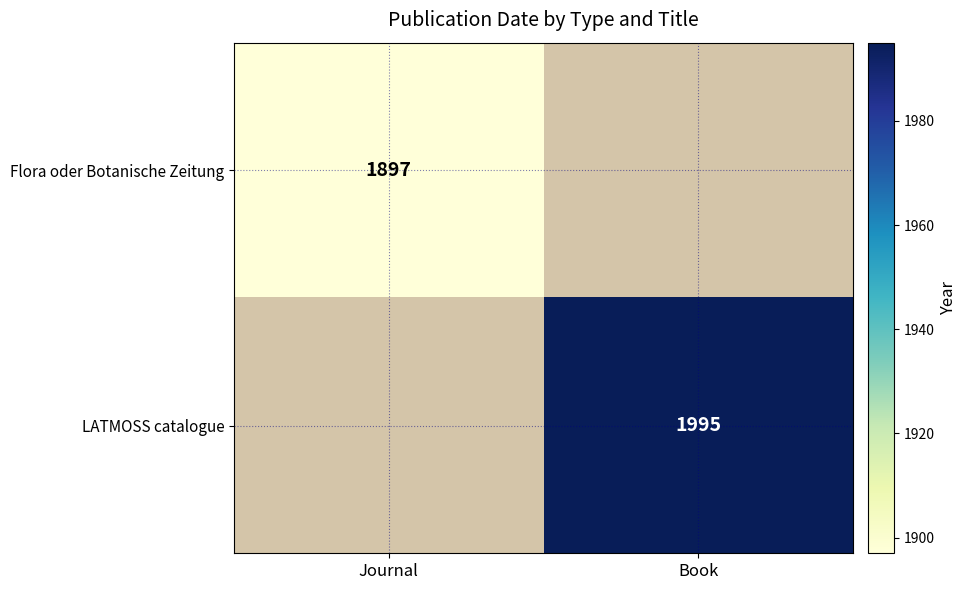

True or false: Flora oder Botanische Zeitung has a value of 3414 at Journal.

False